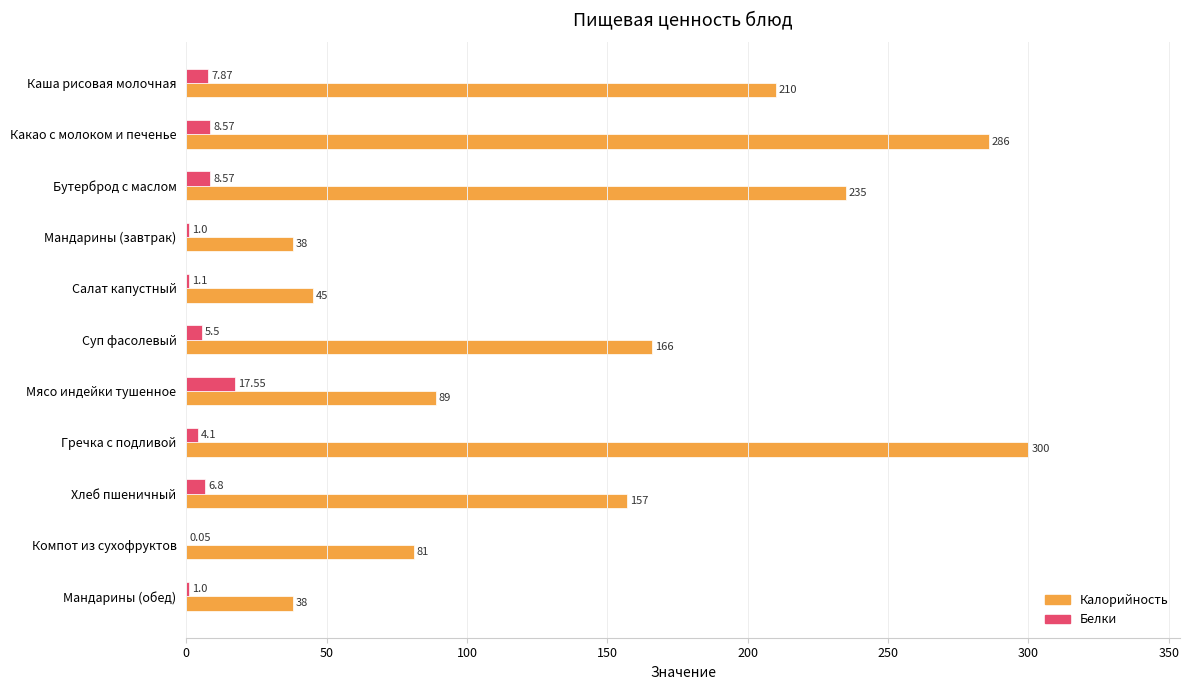

Is the value of Калорийность at Каша рисовая молочная greater than the value of Белки at Суп фасолевый?

Yes